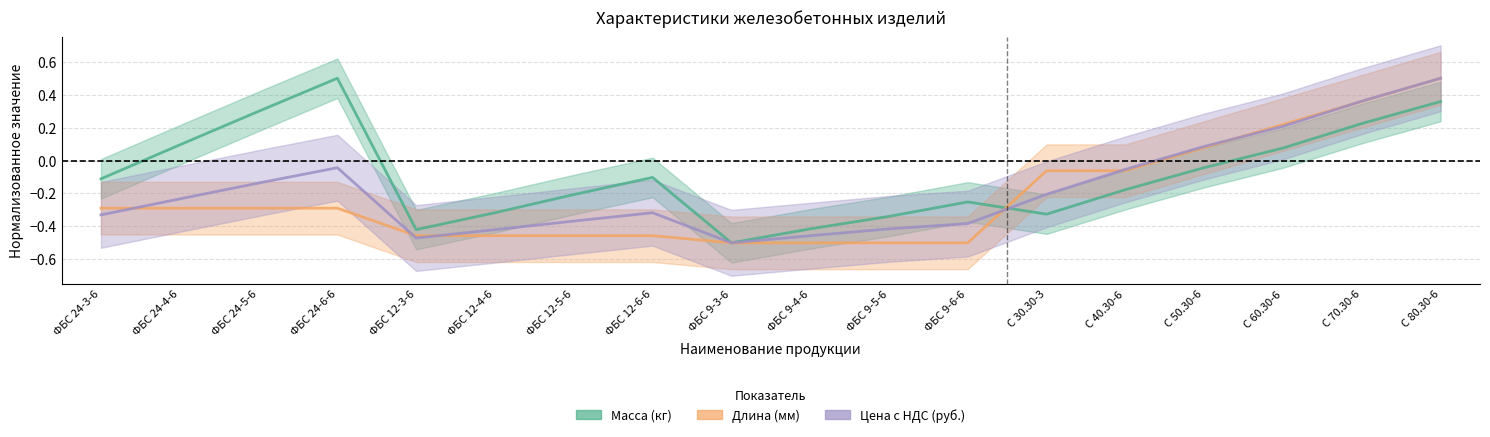

How many data points in Длина (мм) are above 0?

4